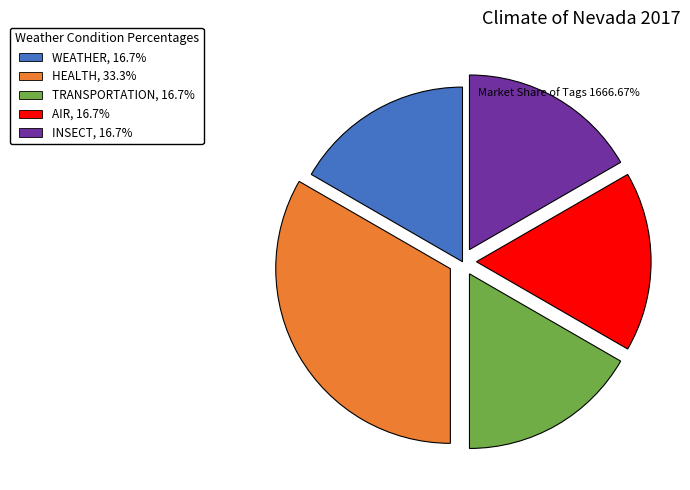

Does any single category account for the majority?

No